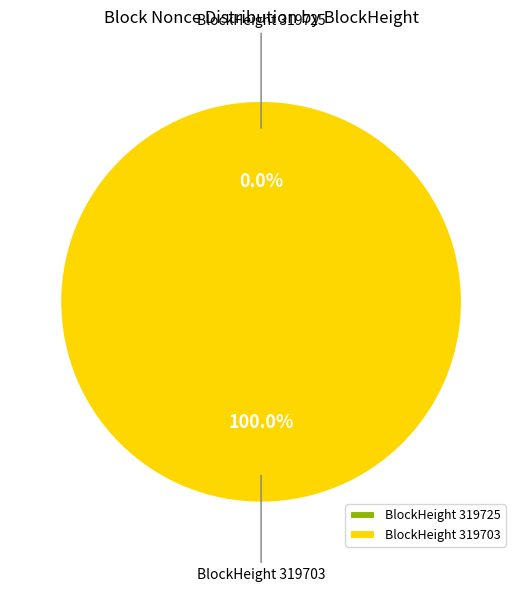

Which slice is the largest?

319703